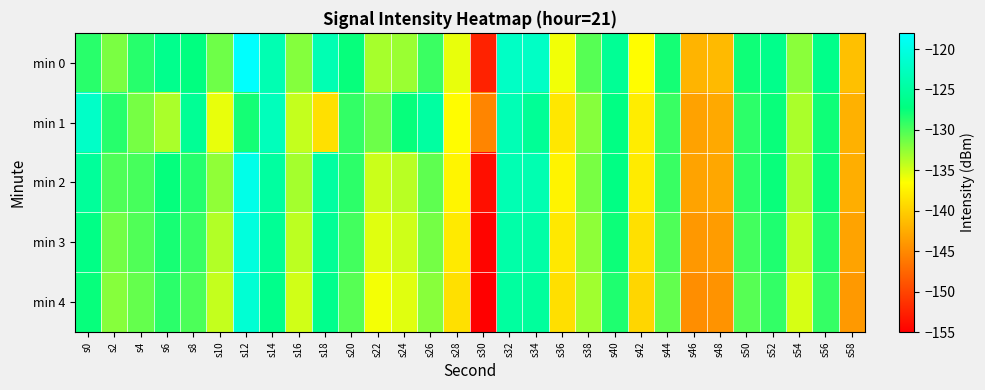

Which series has the largest total across all categories?

min 0